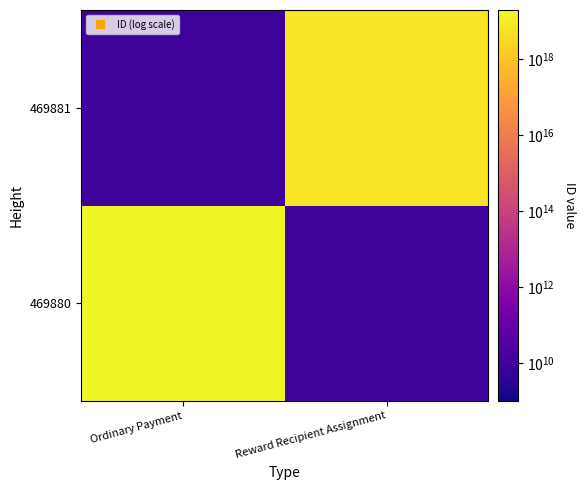

Reading left to right, what are all the values shown in this chart?

469880: Ordinary Payment=16705371357194612736	Reward Recipient Assignment=10000000000
469881: Ordinary Payment=10000000000	Reward Recipient Assignment=6056419386864219136